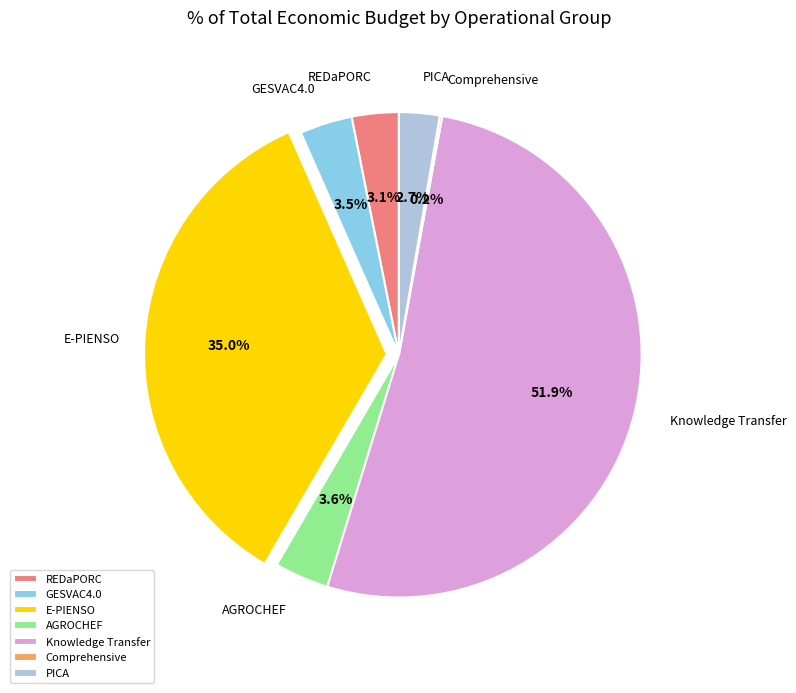

Is there any slice that represents more than half of the pie?

Yes